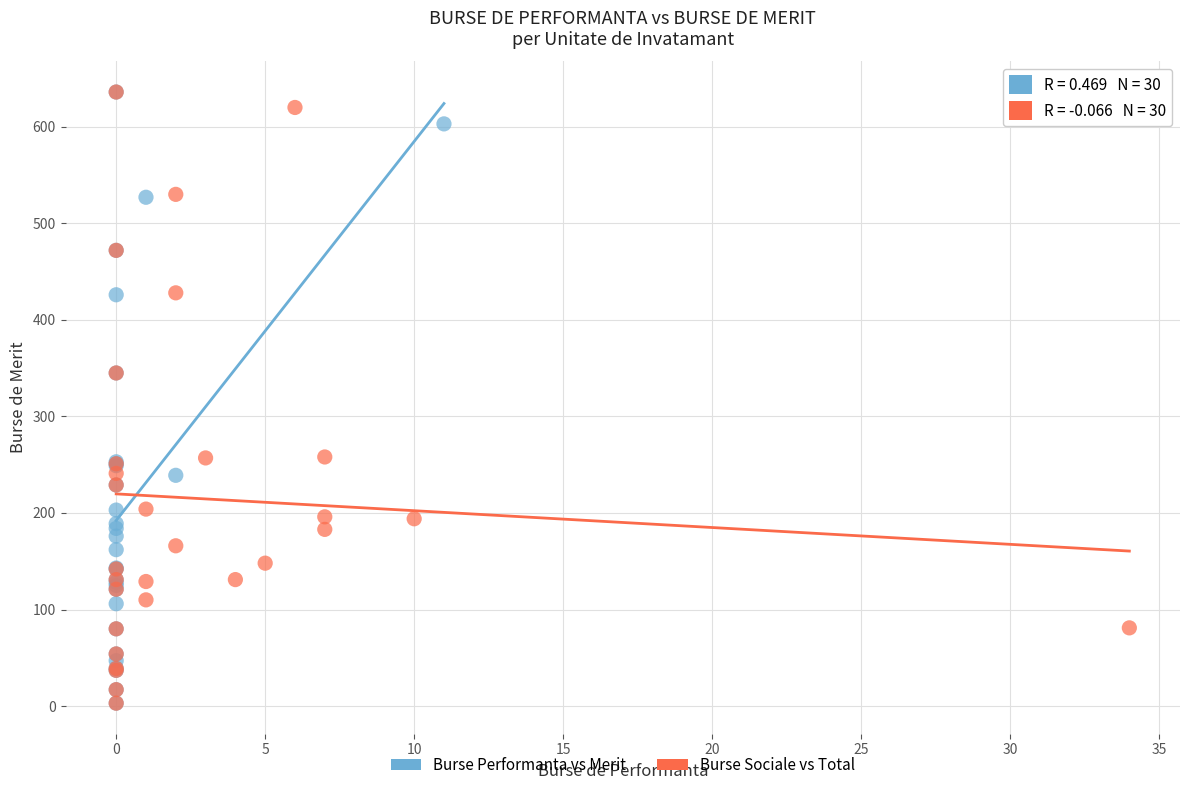

What are all the series names shown in the legend?

Burse Performanta vs Merit, Burse Sociale vs Total